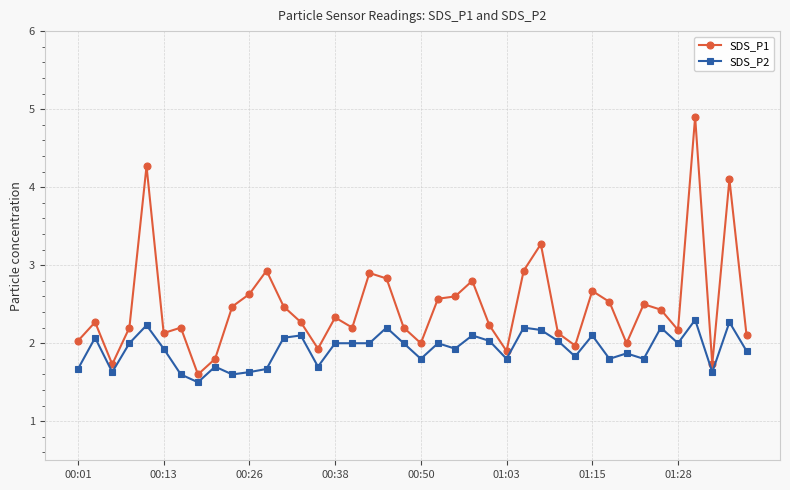

Does the chart have visible grid lines?

Yes